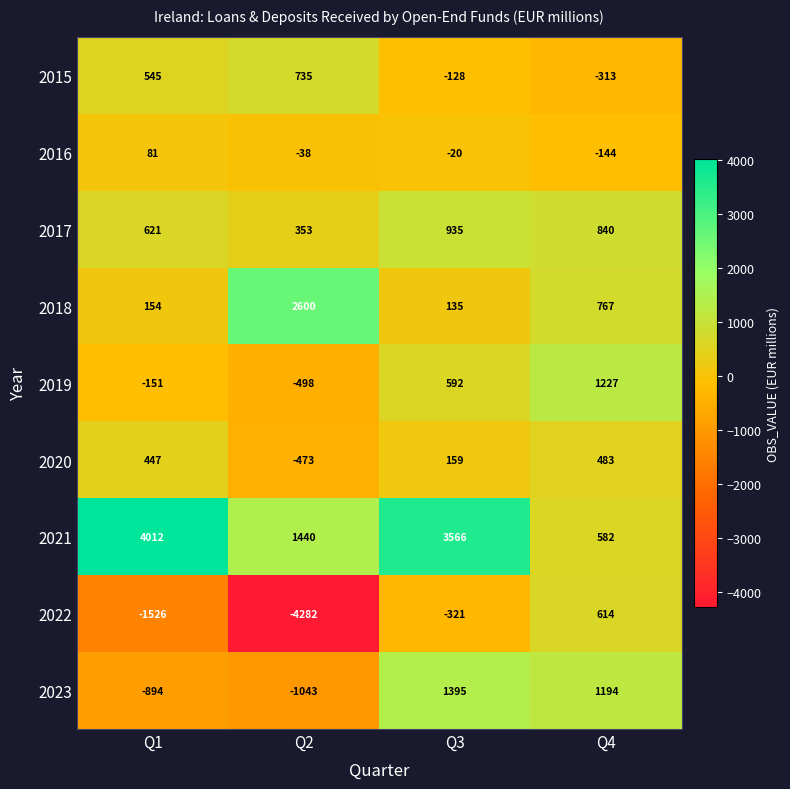

What is the sum of the 2020 values at Q1 and Q4?

930